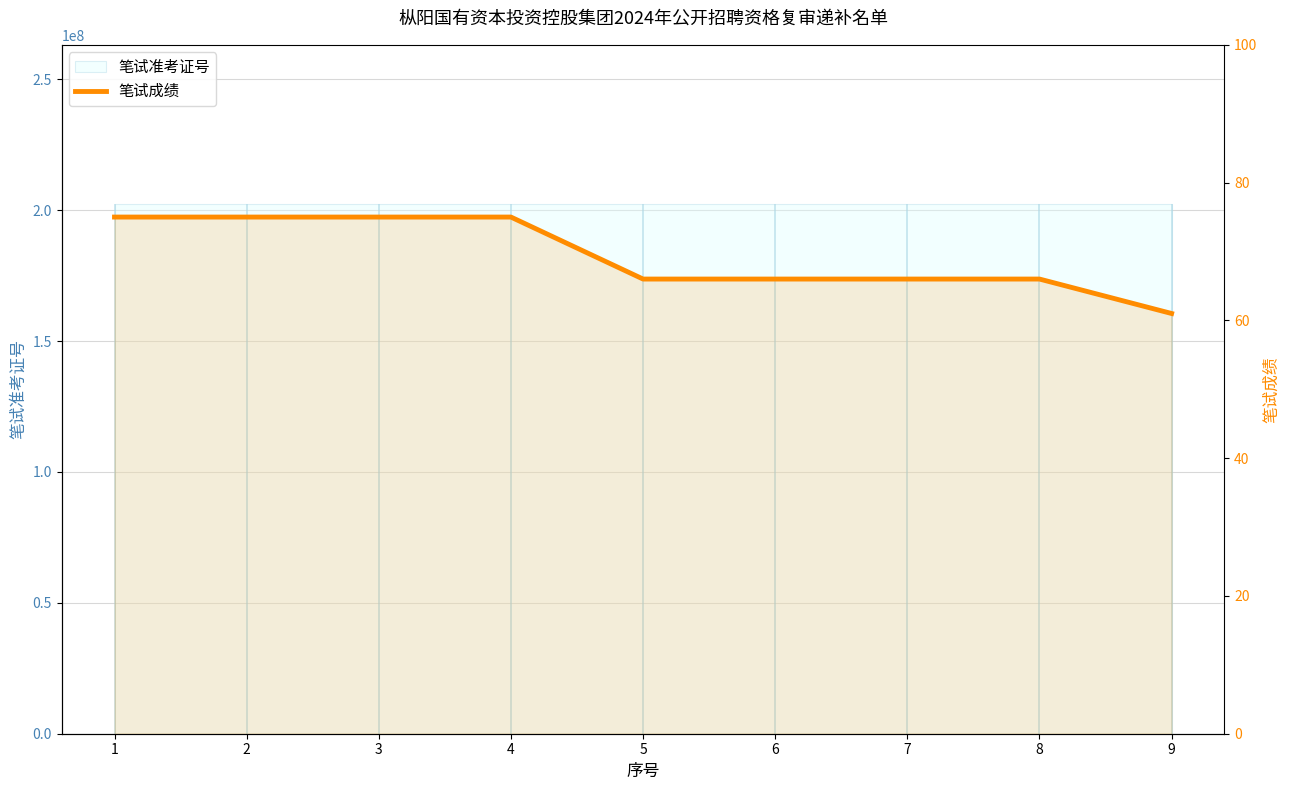

Reading left to right, list all the values displayed in this chart.

1=75	2=75	3=75	4=75	5=66	6=66	7=66	8=66	9=61